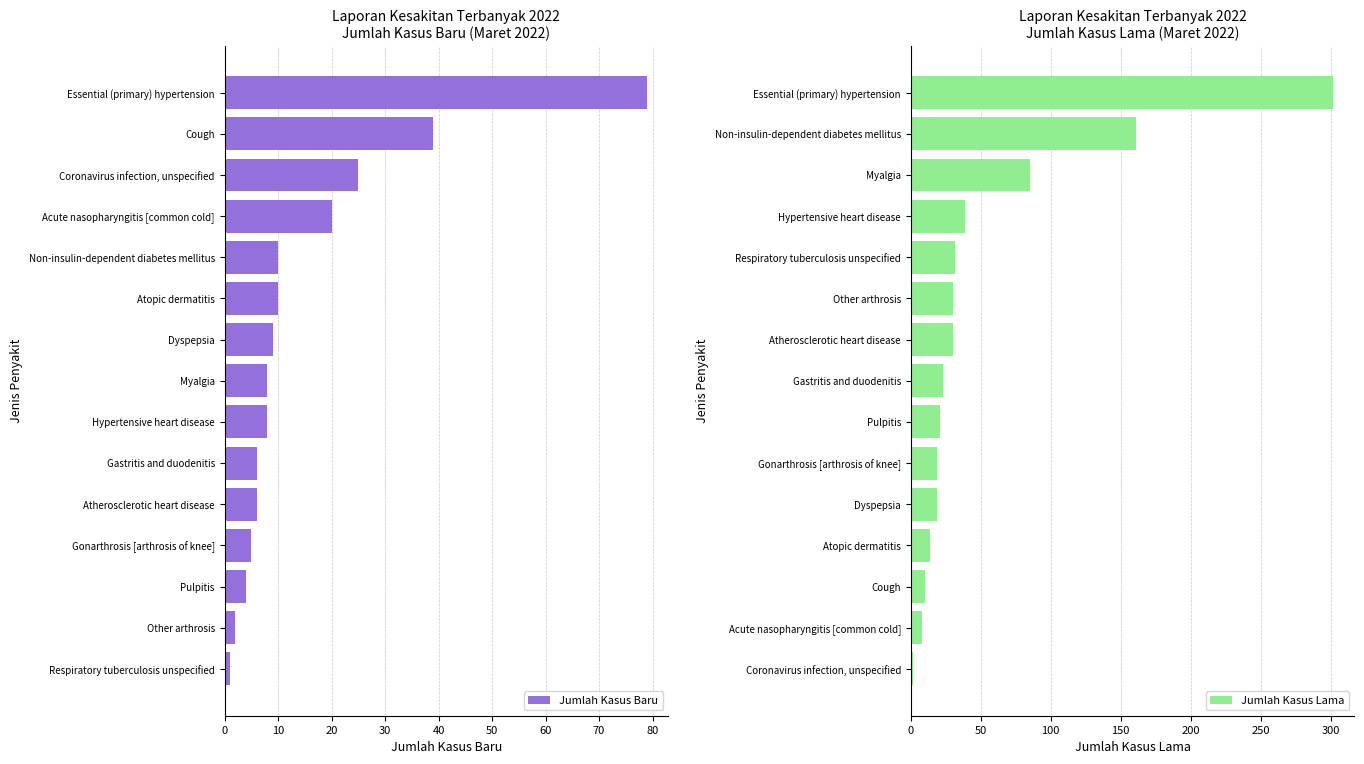

At which label is Jumlah Kasus Lama closest to 152?

Non-insulin-dependent diabetes mellitus